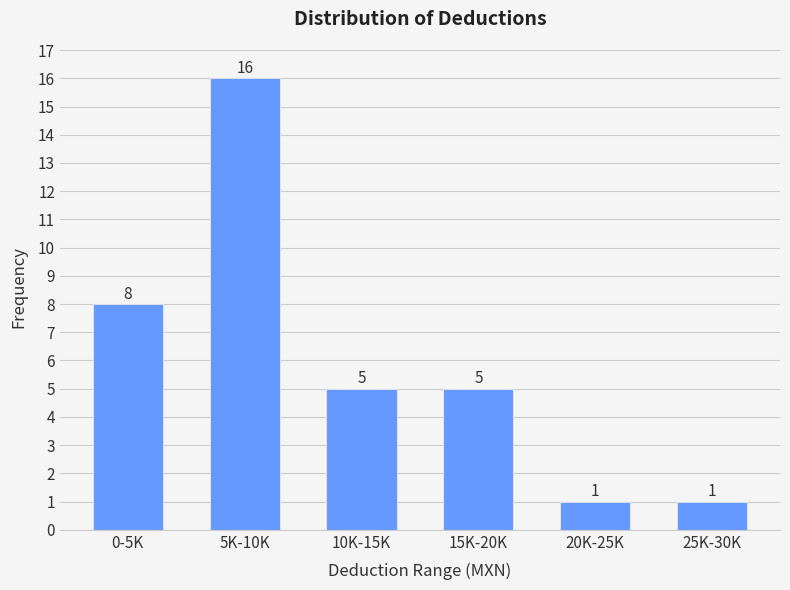

Reading left to right, extract all data points from this chart.

8	16	5	5	1	1